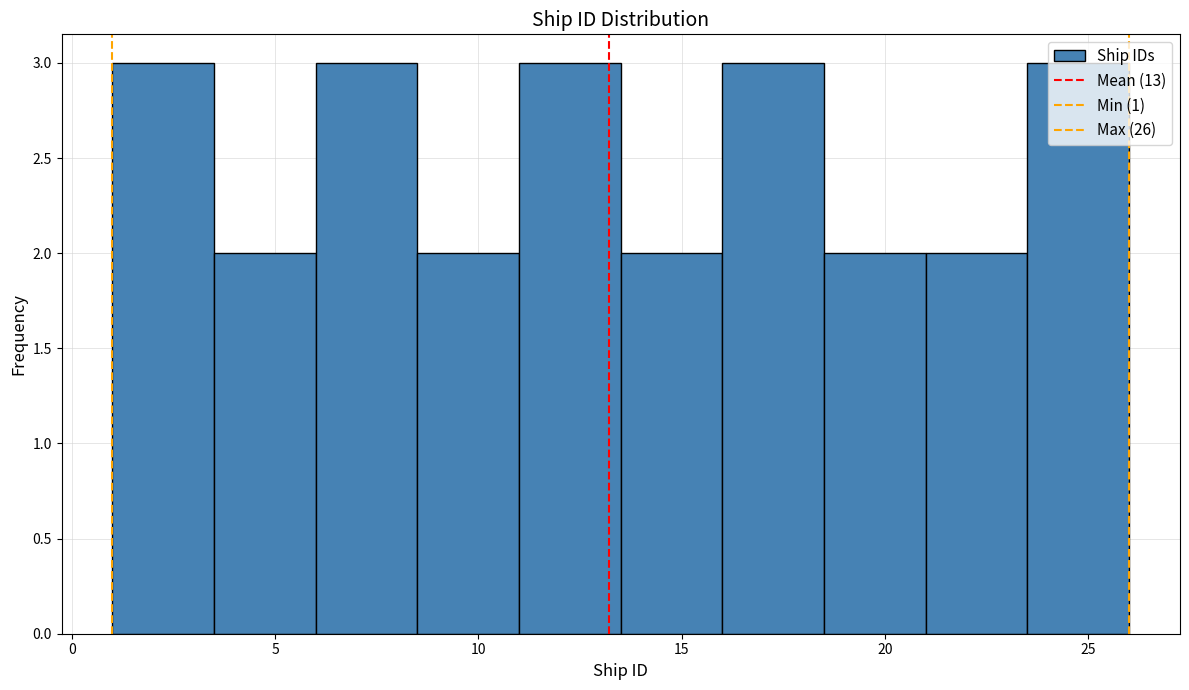

Reading left to right, transcribe this chart: for each bar, give the range it covers on the x-axis and its height. The values are not printed on the chart, so give them approximately, as read against the axis.

1.0 to 3.5: 3
3.5 to 6.0: 2
6.0 to 8.5: 3
8.5 to 11.0: 2
11.0 to 13.5: 3
13.5 to 16.0: 2
16.0 to 18.5: 3
18.5 to 21.0: 2
21.0 to 23.5: 2
23.5 to 26.0: 3